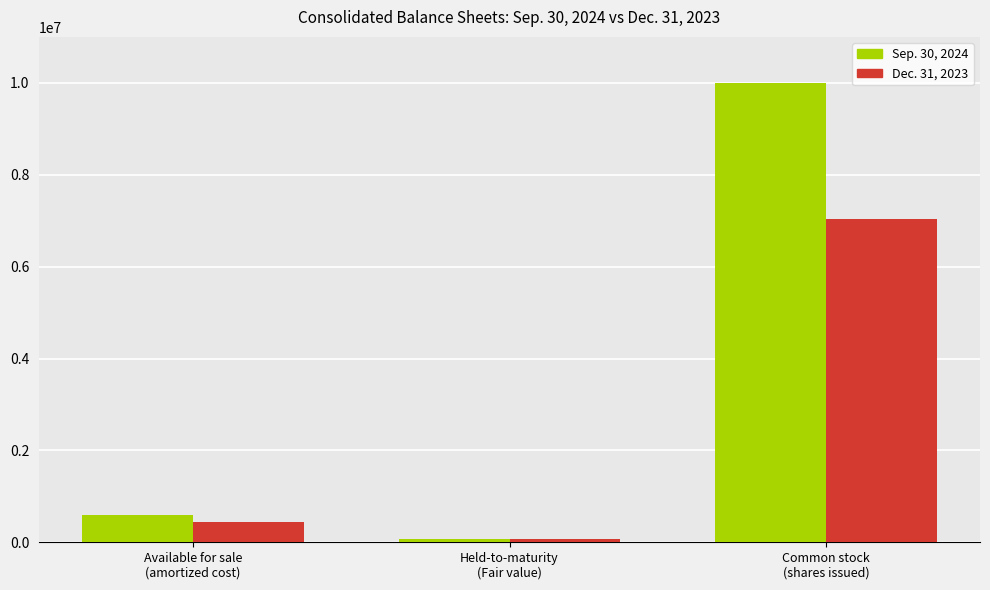

Which series has the widest spread of values?

Sep. 30, 2024